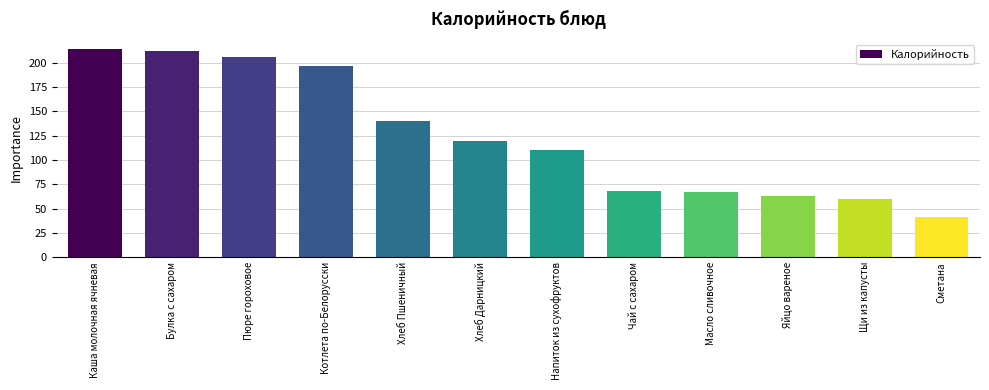

What is the greatest value displayed?

213.6